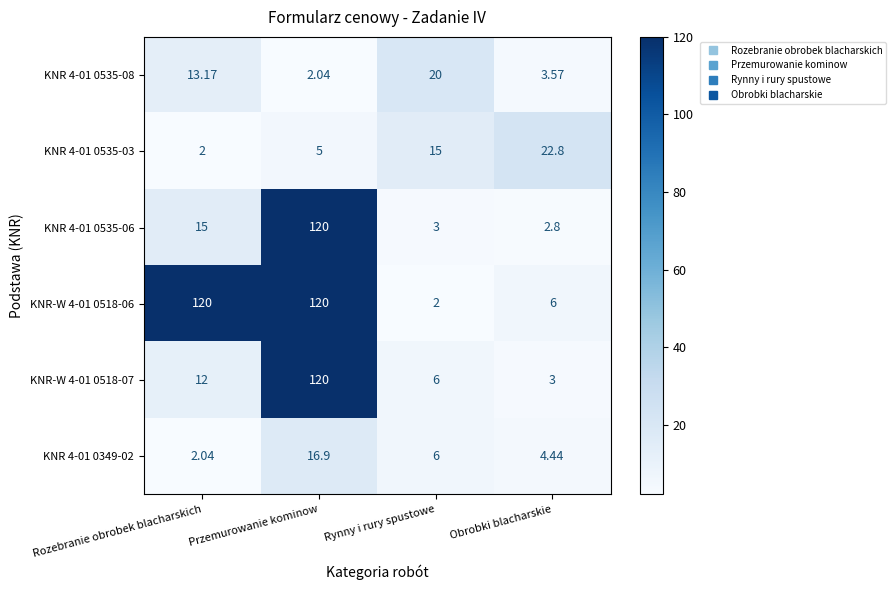

Rank the series at Rozebranie obrobek blacharskich from highest to lowest value.

KNR-W 4-01 0518-06, KNR 4-01 0535-06, KNR 4-01 0535-08, KNR-W 4-01 0518-07, KNR 4-01 0349-02, KNR 4-01 0535-03